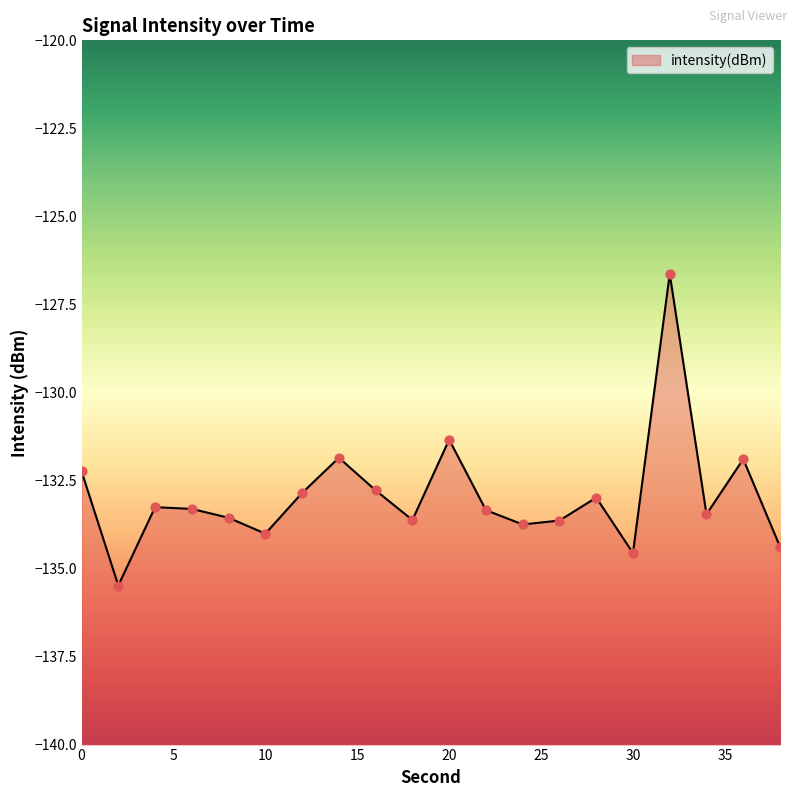

What is the change in value from 12 to 14?

+1.0